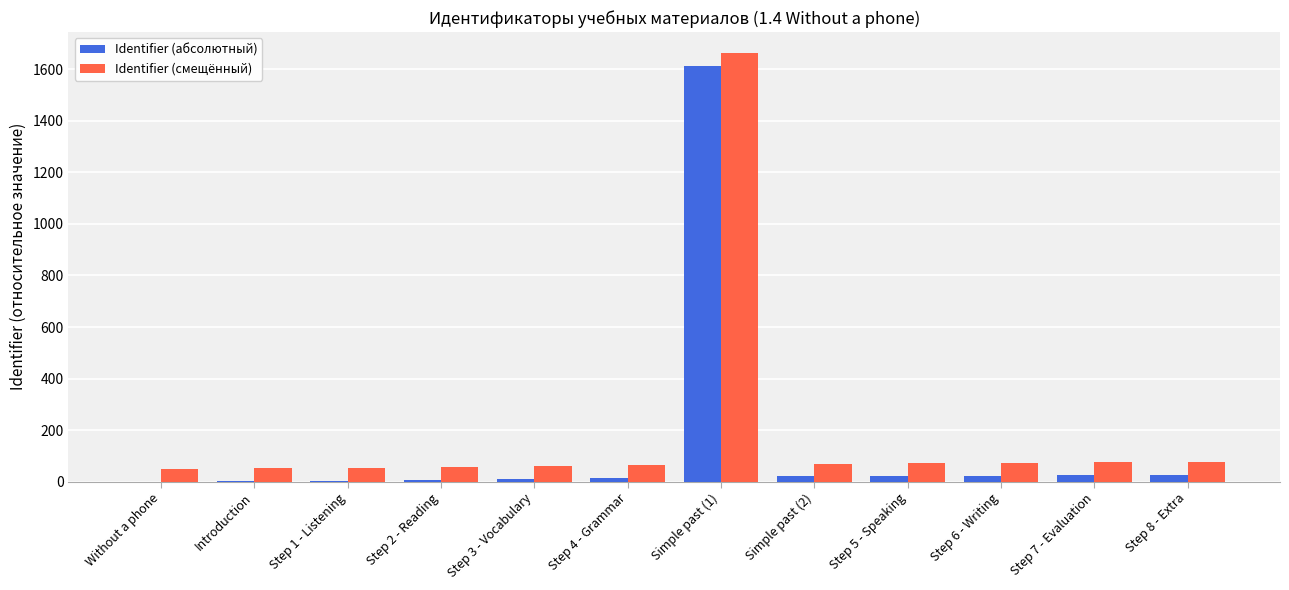

The value of Identifier (смещённый) at Step 5 - Speaking is 127. True or false?

False